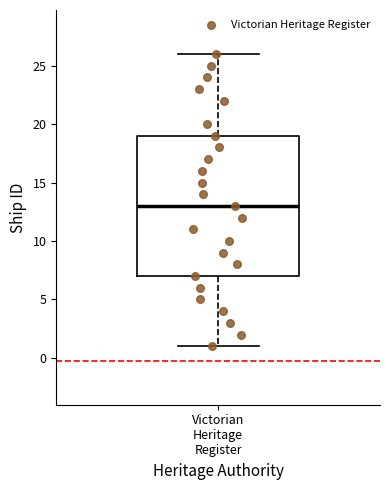

Where is the upper edge of the box for Victorian Heritage Register on the y-axis? The values are not printed on the chart, so give them approximately, as read against the axis.

19